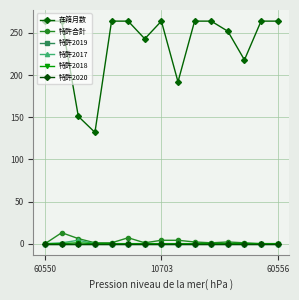

Is this an area chart (filled region under the line)?

No